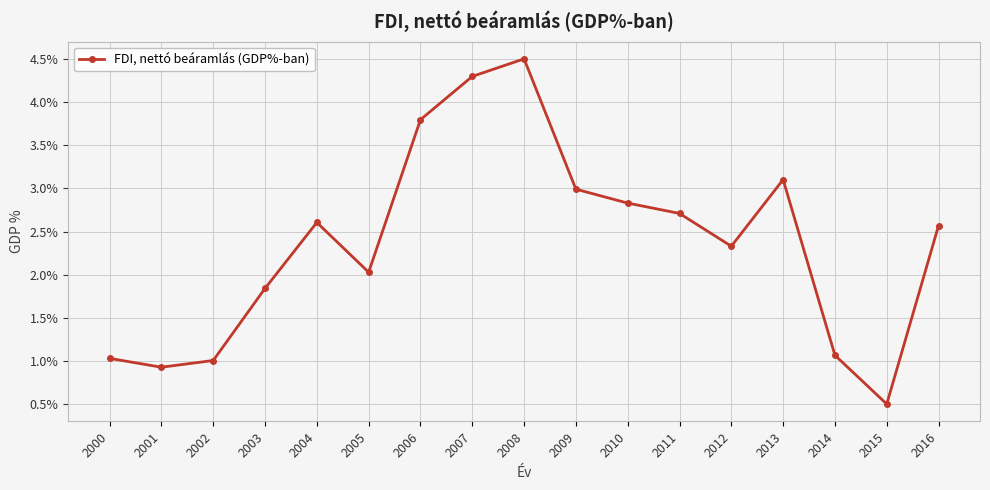

What is the greatest value displayed?

4.5